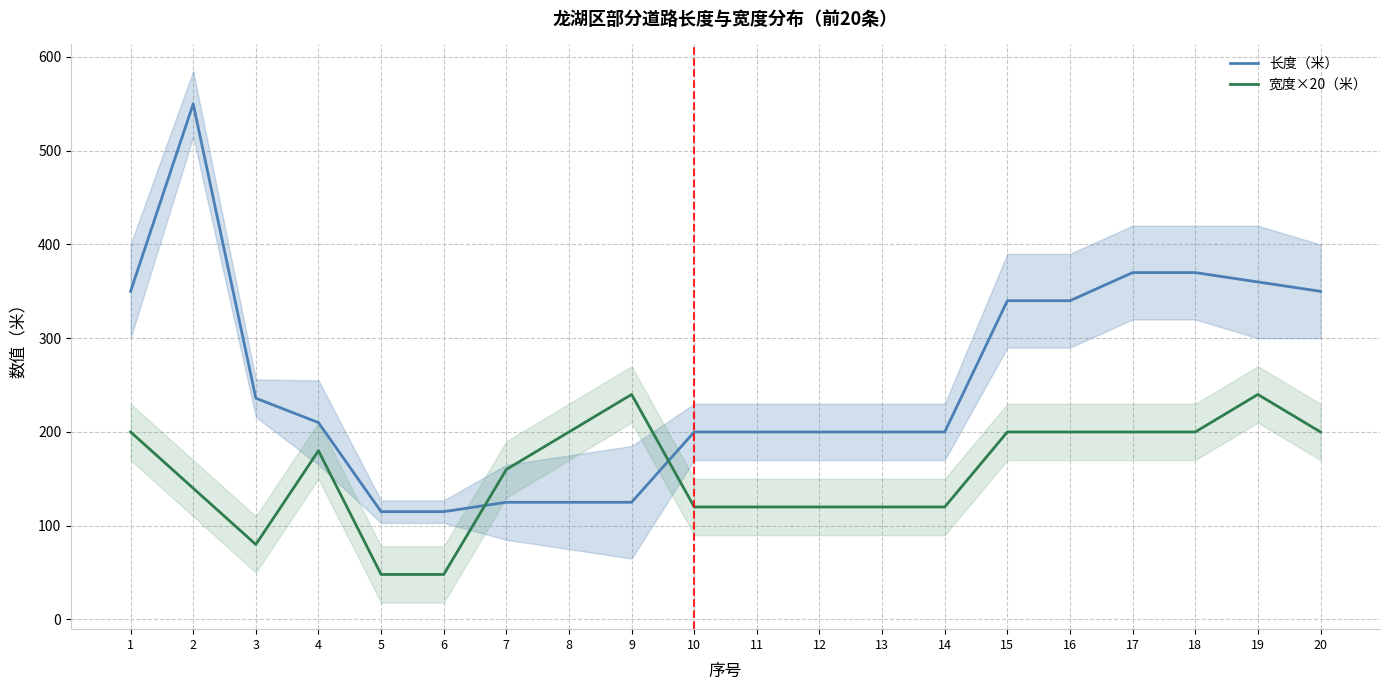

Reading right to left, what are all the values shown in this chart?

长度（米）: 20=350	19=360	18=370	17=370	16=340	15=340	14=200	13=200	12=200	11=200	10=200	9=125	8=125	7=125	6=115	5=115	4=210	3=236	2=550	1=350
宽度×20（米）: 20=200	19=240	18=200	17=200	16=200	15=200	14=120	13=120	12=120	11=120	10=120	9=240	8=200	7=160	6=48	5=48	4=180	3=80	2=140	1=200